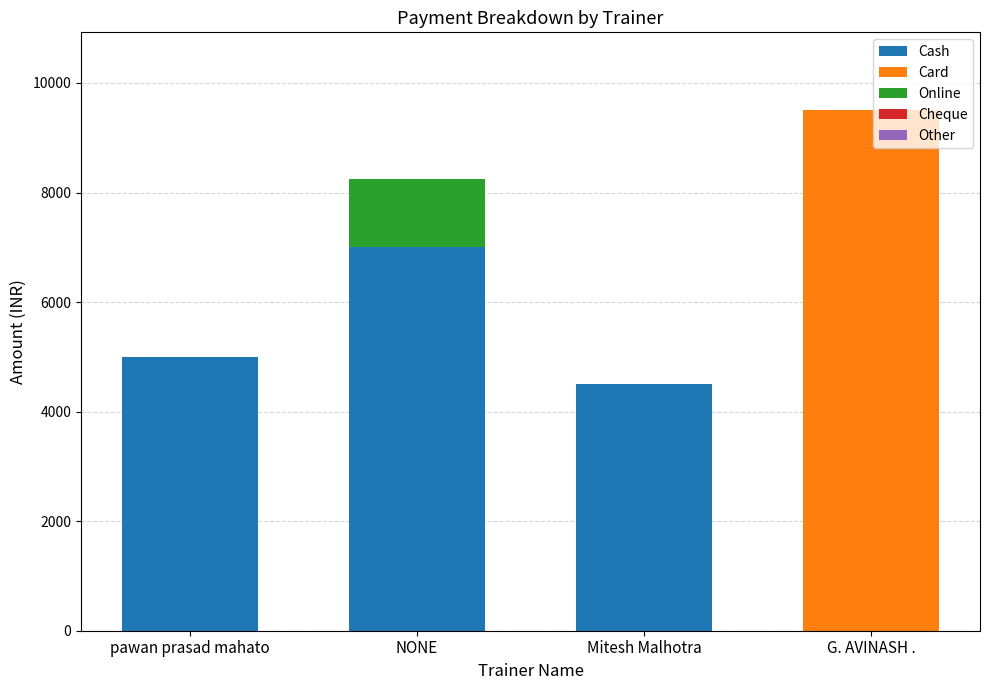

Reading left to right, transcribe the values for Cash.

pawan prasad mahato=5000	NONE=7000	Mitesh Malhotra=4500	G. AVINASH .=0